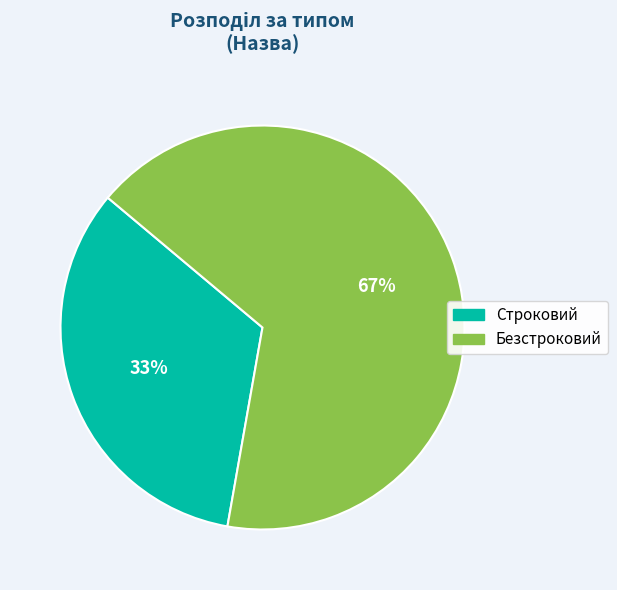

Do Безстроковий and Строковий together represent more than half of the pie?

Yes